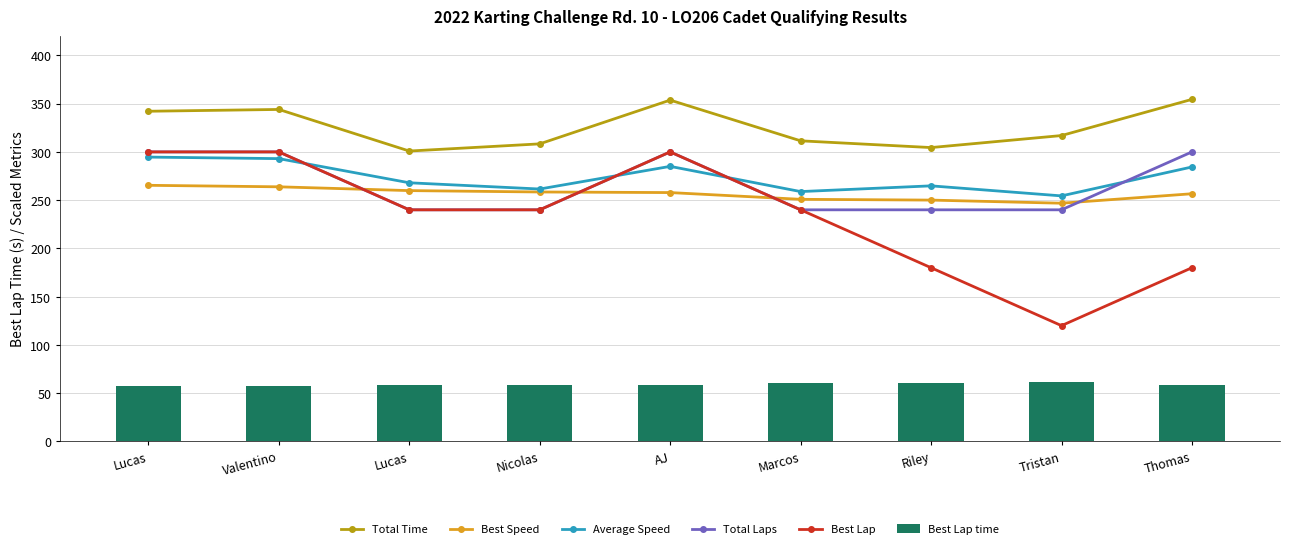

At how many categories does at least one series exceed 148?

9